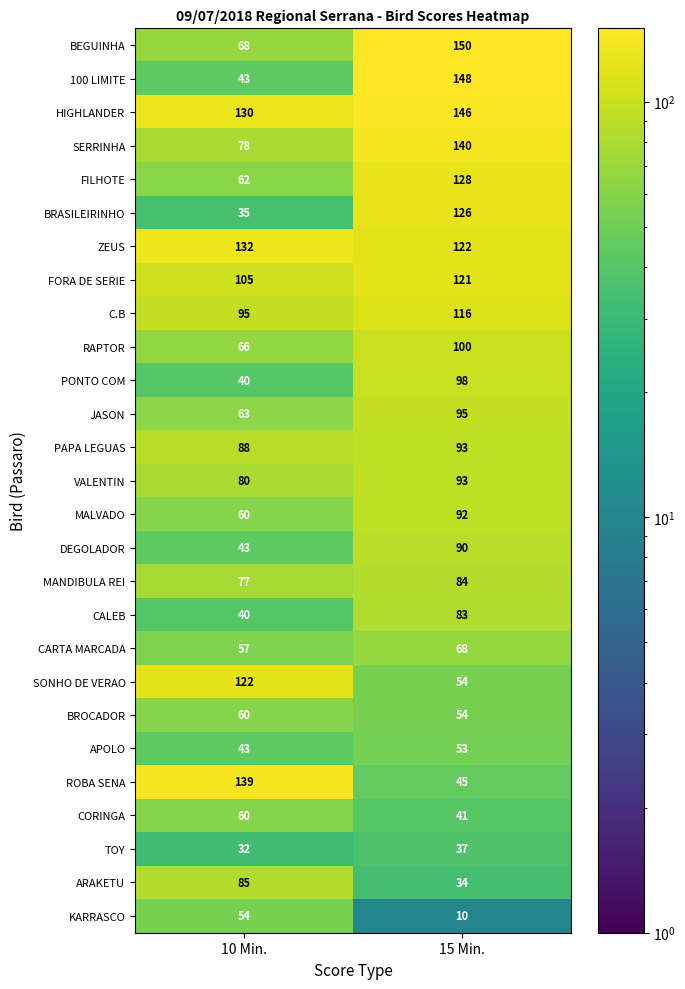

What is the sum of the ZEUS values at 10 Min. and 15 Min.?

254